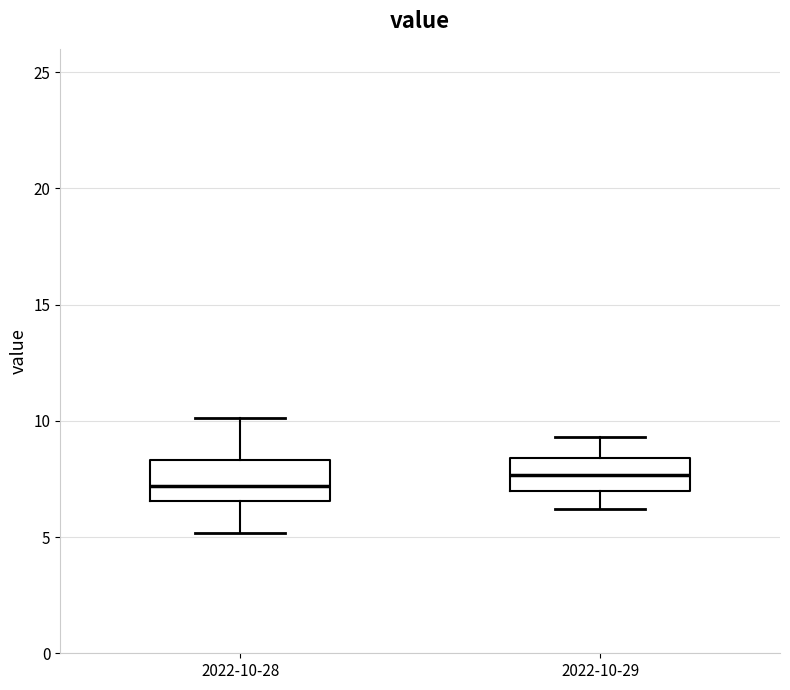

Where does the lower whisker of the box for 2022-10-29 end on the y-axis? The values are not printed on the chart, so give them approximately, as read against the axis.

6.0